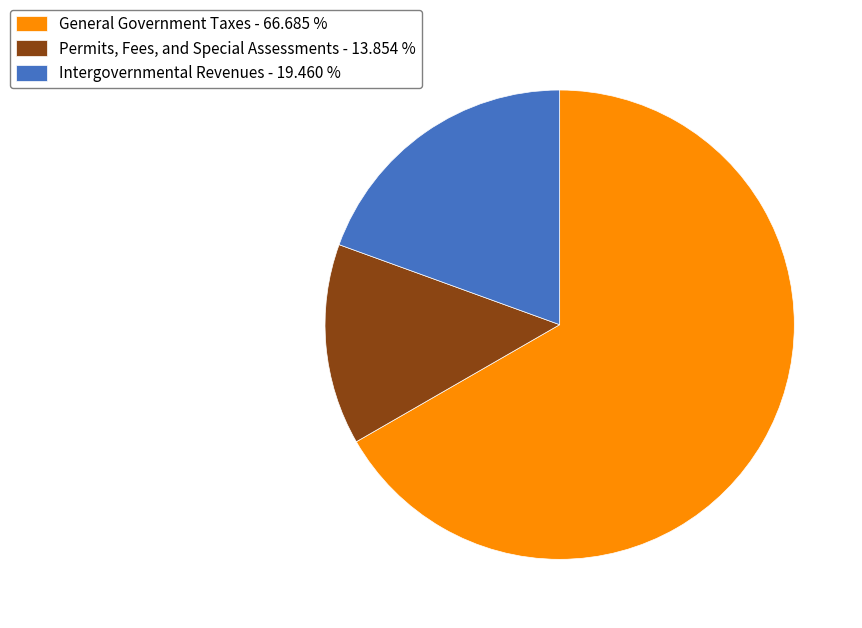

Rank the categories by value from lowest to highest.

Permits, Fees, and Special Assessments - 13.854 %, Intergovernmental Revenues - 19.460 %, General Government Taxes - 66.685 %